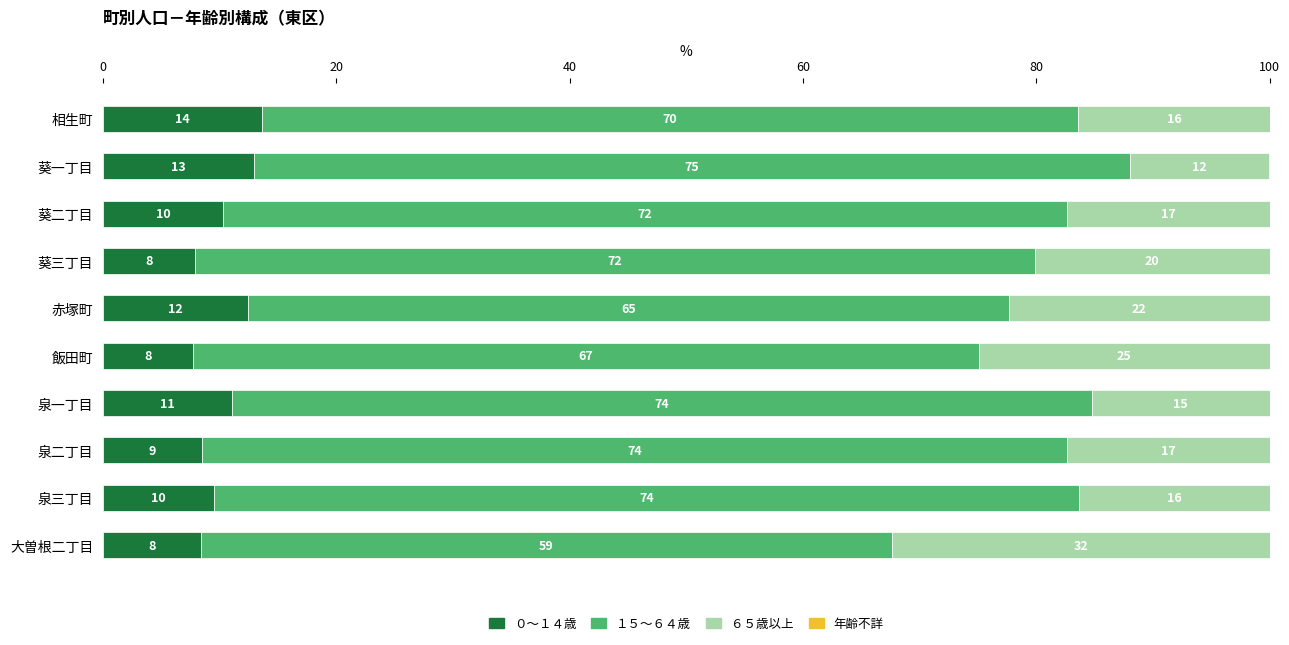

List the series in order of their peak value, lowest first.

年齢不詳, ０～１４歳, ６５歳以上, １５～６４歳